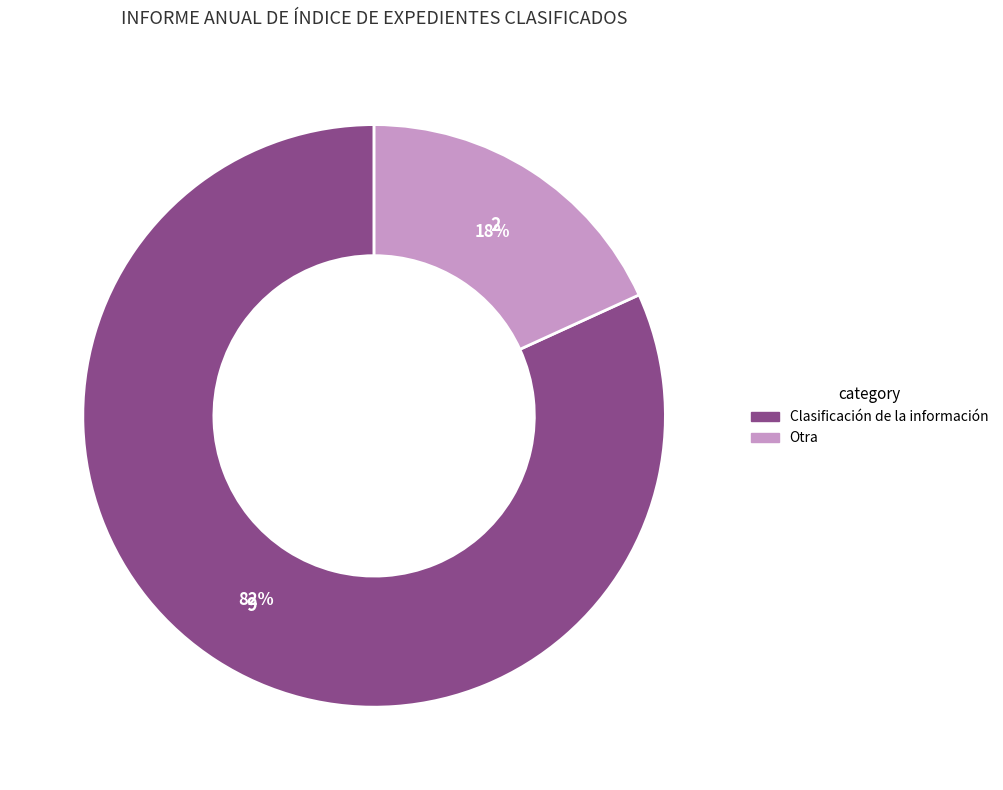

What is the smallest slice in the pie chart?

Otra